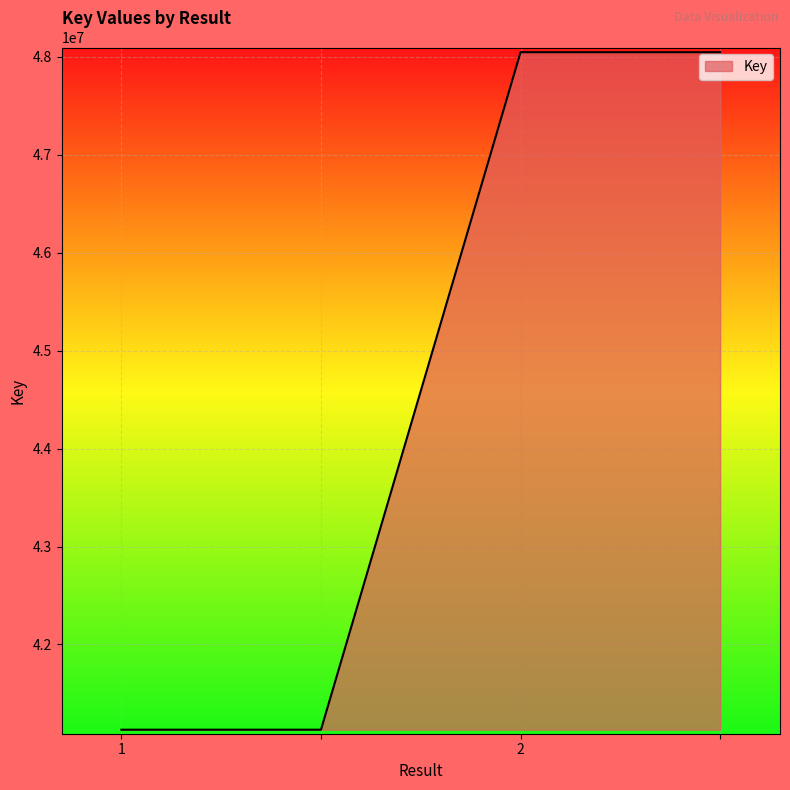

What is the maximum value shown in the chart?

48048655